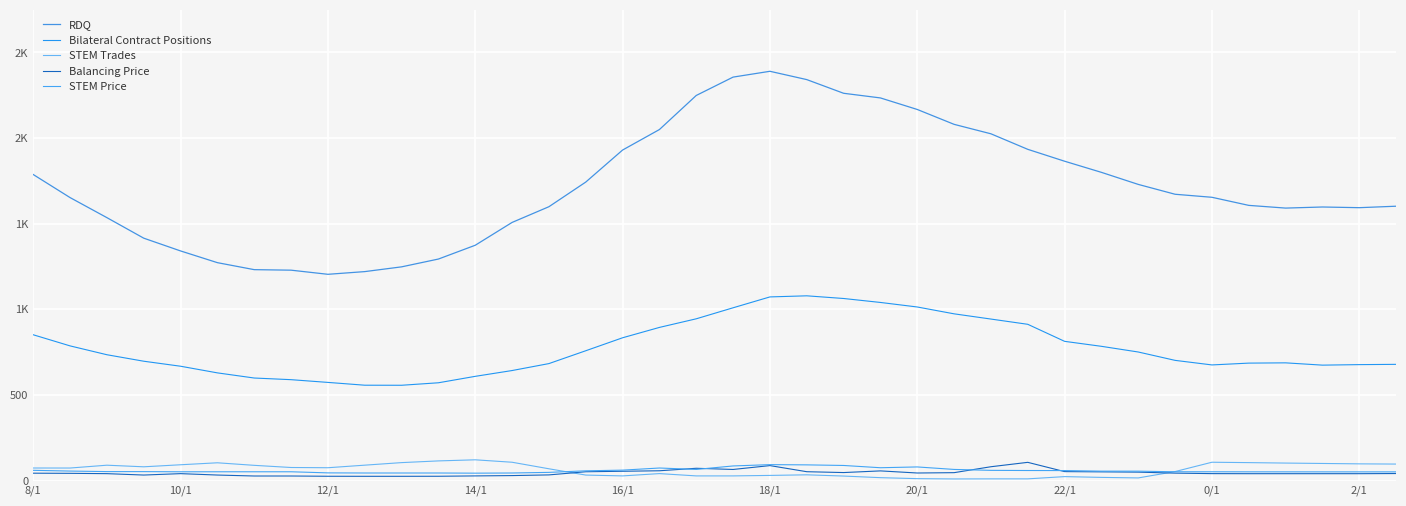

Reading right to left, extract all data points from this chart.

RDQ: 1602.1	1593.6	1597.6	1591.2	1607.0	1654.3	1671.9	1729.4	1799.8	1864.8	1934.2	2024.9	2080.1	2166.9	2234.3	2261.5	2341.3	2389.8	2355.9	2248.7	2049.8	1930.1	1743.1	1599.2	1507.5	1374.3	1293.7	1248.1	1220.4	1204.6	1228.7	1231.8	1272.6	1341.0	1415.6	1535.4	1652.5	1787.1
Bilateral Contract Positions: 678.9	677.3	674.3	687.7	686.1	675.5	702.2	751.0	784.2	813.2	912.7	943.3	973.8	1013.8	1040.3	1063.4	1079.0	1072.6	1009.1	944.8	894.6	834.1	758.3	683.4	642.8	608.9	571.3	556.8	557.1	573.5	589.4	599.1	629.1	667.9	697.2	735.1	786.7	851.6
STEM Trades: 96.8	98.0	100.3	102.6	105.2	107.4	53.0	15.9	19.0	23.5	10.4	10.4	9.9	11.6	17.4	26.8	34.0	30.5	27.6	27.6	41.1	27.6	32.5	69.2	107.4	121.6	115.2	105.2	90.3	75.3	76.7	89.3	104.2	92.7	80.8	90.1	73.6	73.8
Balancing Price: 41.5	40.6	40.6	40.6	40.6	41.0	43.8	49.6	51.2	52.7	106.8	81.2	46.6	44.6	56.9	47.2	52.1	87.8	65.2	72.2	57.6	54.8	51.9	33.5	29.5	27.6	25.6	25.3	25.3	25.6	27.1	27.1	32.7	40.9	32.7	40.8	42.7	43.5
STEM Price: 51.2	51.2	51.2	51.3	51.4	51.8	51.8	55.3	55.4	58.7	59.1	60.0	65.5	80.0	75.3	88.6	92.0	93.4	85.8	65.5	73.7	61.3	57.3	48.2	44.6	43.6	44.6	44.6	44.6	45.3	51.8	51.8	51.8	51.8	52.6	52.8	55.9	60.2